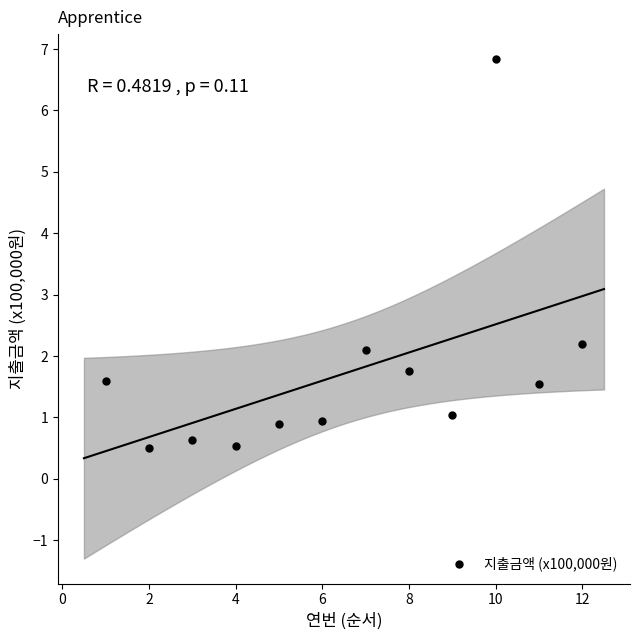

What Y value in the scatter plot is closest to 3?

2.2